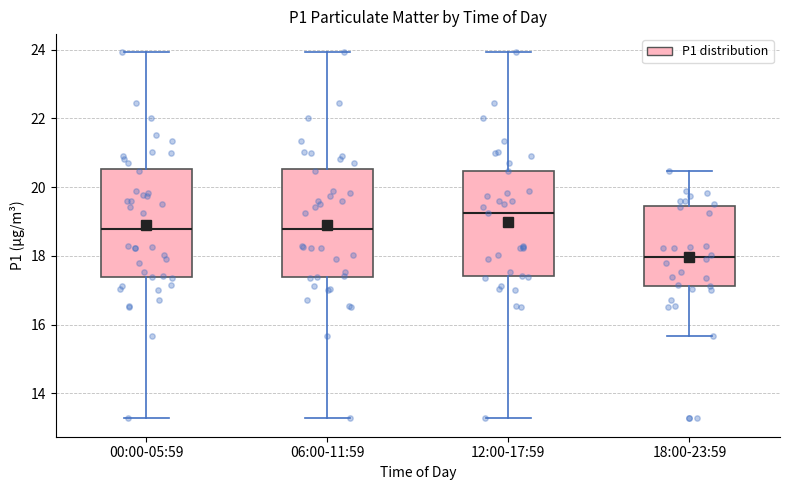

Reading left to right, transcribe this box plot: for each box, give where its median line is, the range the box spans, and where its two whiskers end, as read against the y-axis. The values are not printed on the chart, so give them approximately, as read against the axis.

00:00-05:59: median 18.8, box 17.4 to 20.6, whiskers 13.2 to 24.0
06:00-11:59: median 18.8, box 17.4 to 20.6, whiskers 13.2 to 24.0
12:00-17:59: median 19.2, box 17.4 to 20.4, whiskers 13.2 to 24.0
18:00-23:59: median 18.0, box 17.2 to 19.4, whiskers 15.6 to 20.4